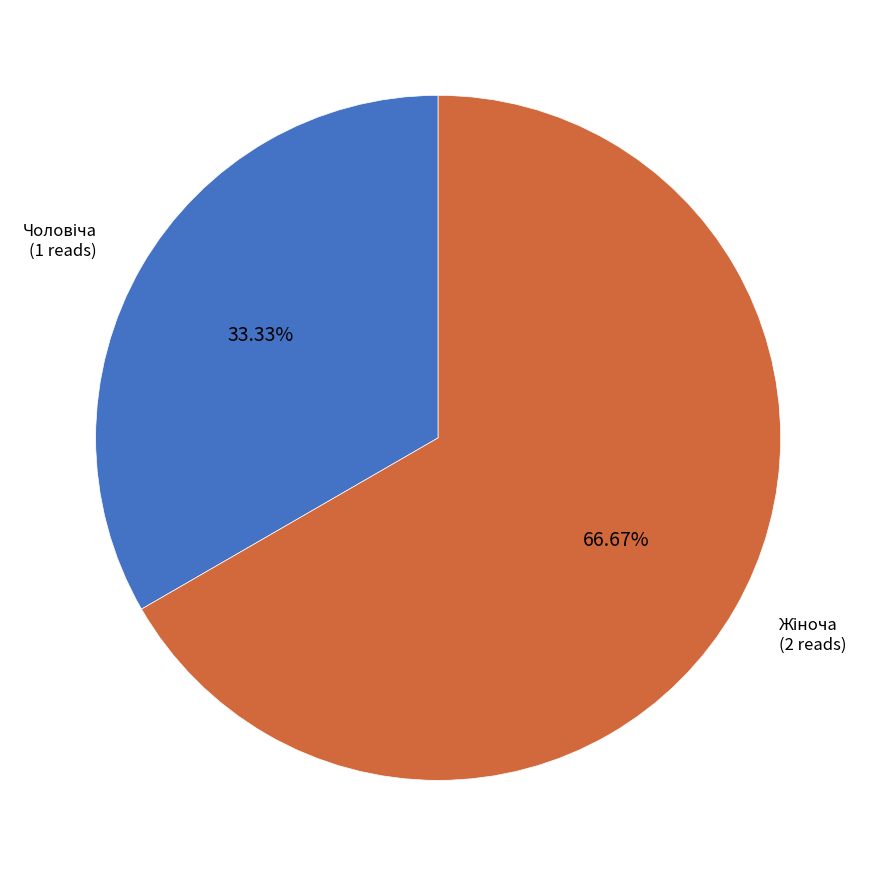

Does any single category account for the majority?

Yes